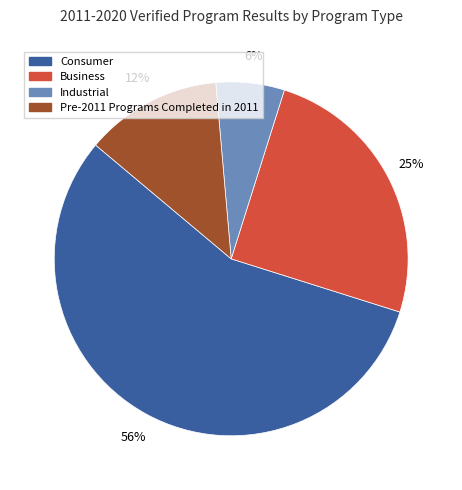

Is there any slice that represents more than half of the pie?

Yes